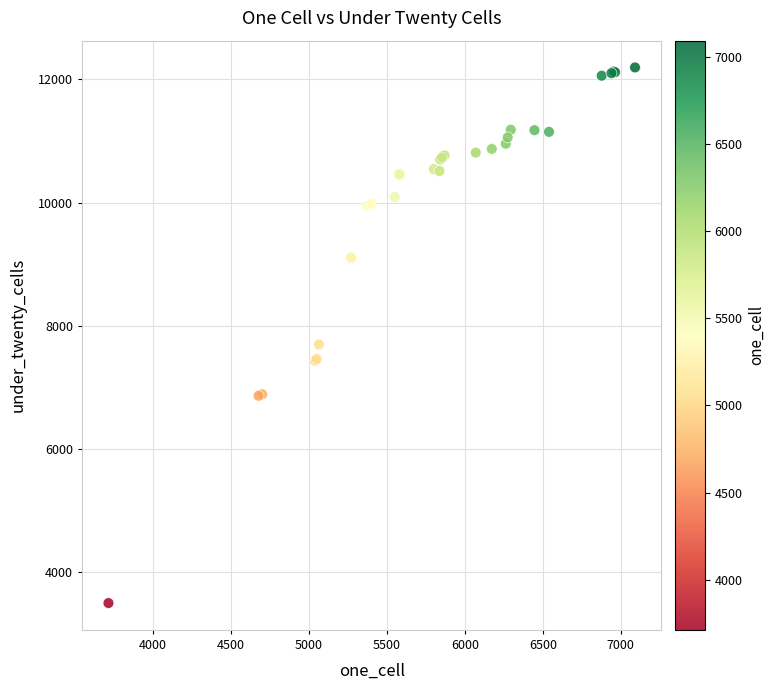

What Y value in the scatter plot is closest to 7844?

7695